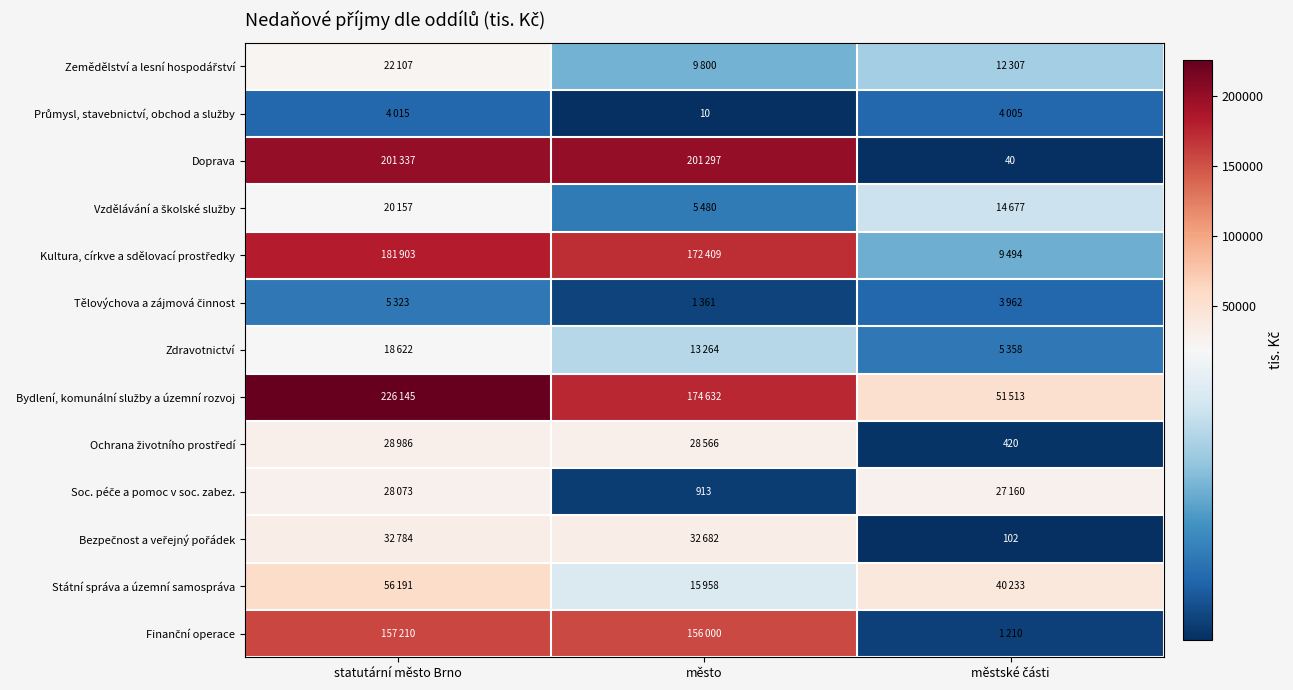

How many data points in Zemědělství a lesní hospodářství are above 12307?

1